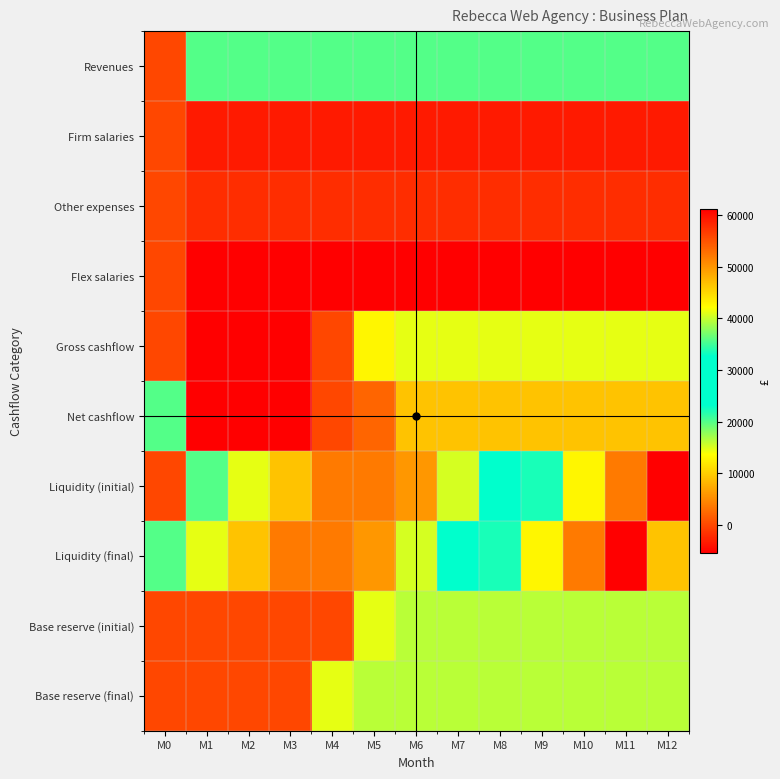

What is the smallest value displayed?

-5400